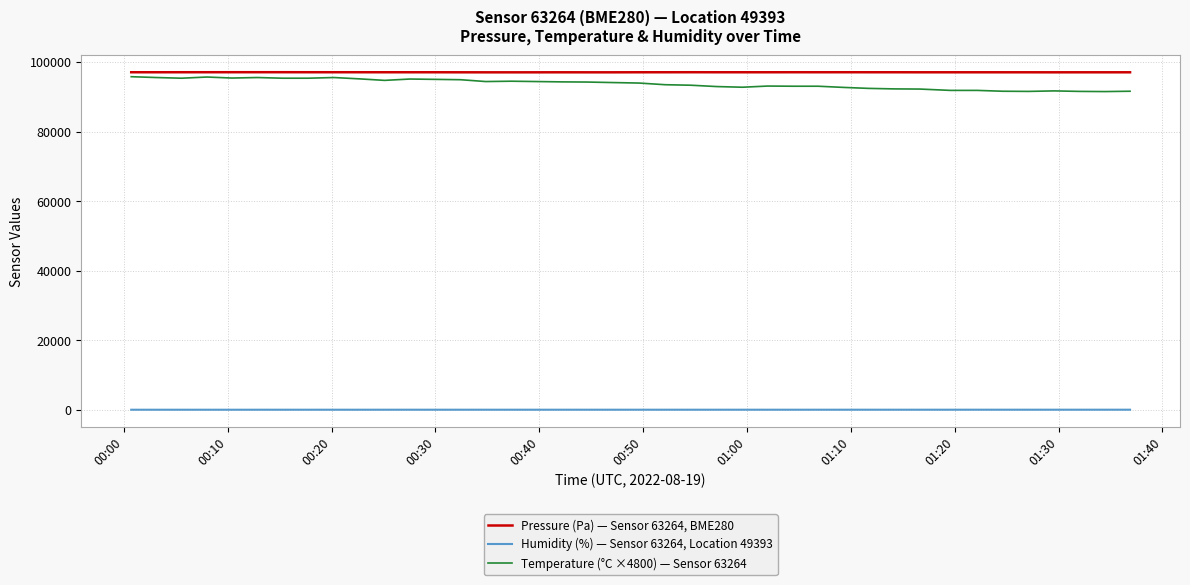

List the series in order of their peak value, lowest first.

Humidity (%) — Sensor 63264, Location 49393, Temperature (°C ×4800) — Sensor 63264, Pressure (Pa) — Sensor 63264, BME280